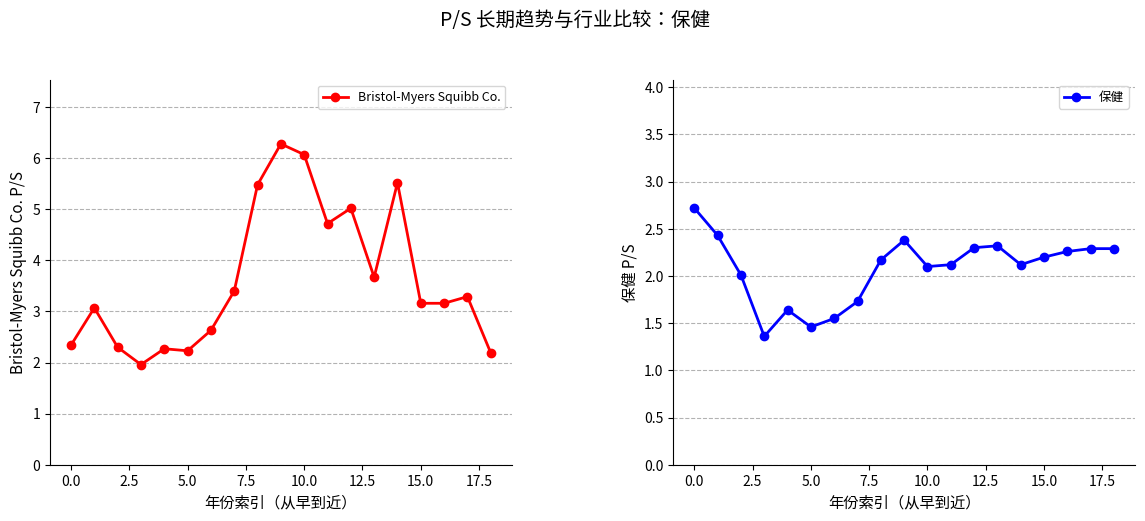

Which series ends up on top after the final intersection of Bristol-Myers Squibb Co. and 保健?

保健